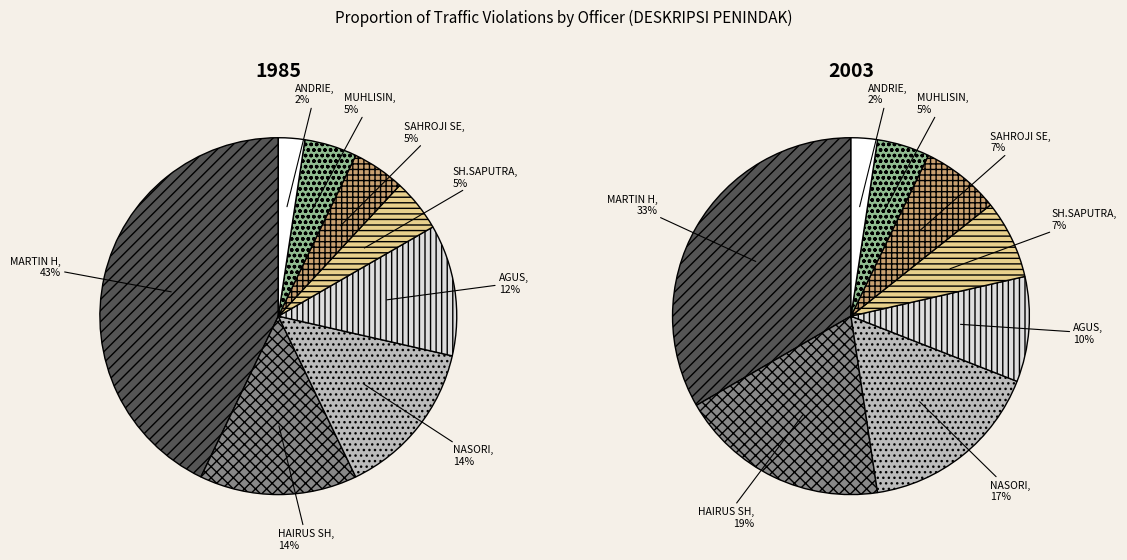

To the nearest percent, what is the average slice percentage?

12%